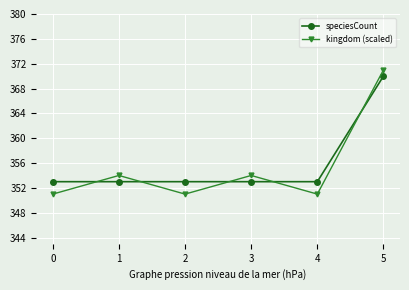

Which series has the largest range (max minus min)?

kingdom (scaled)